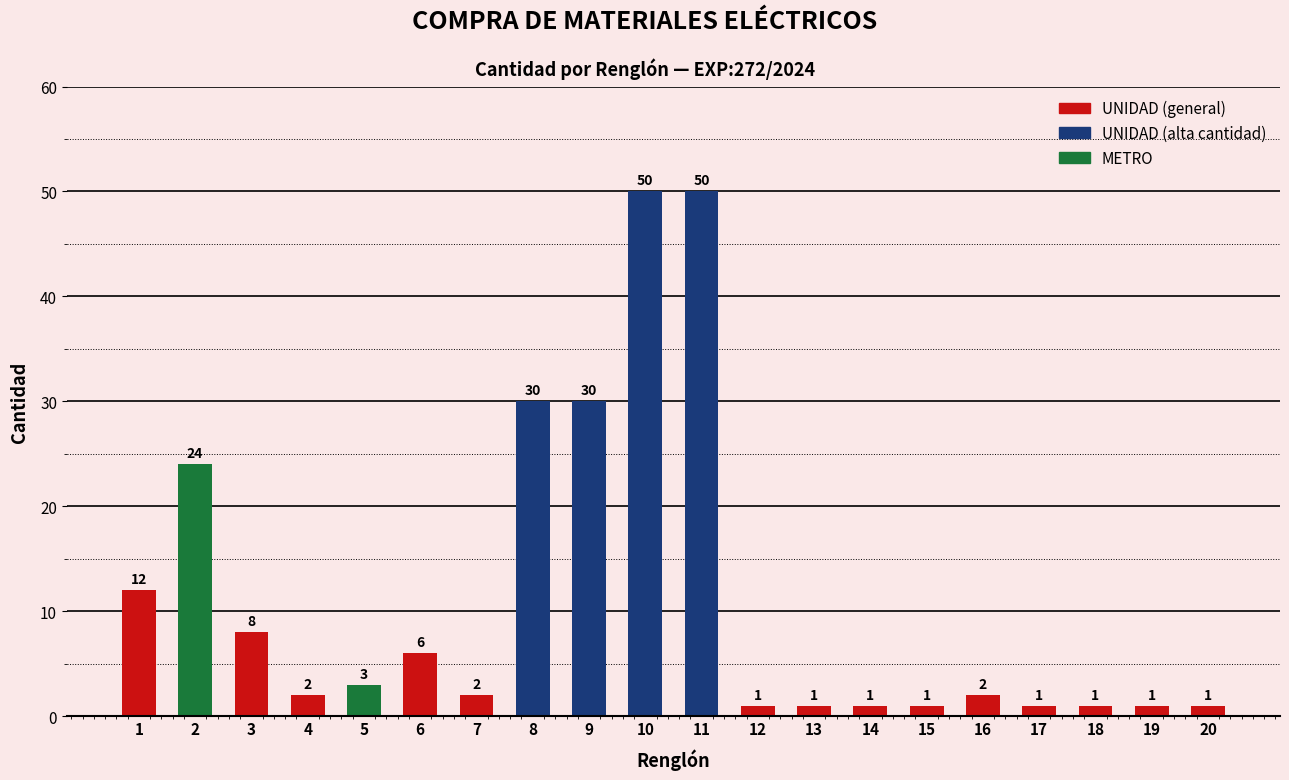

What is the maximum value shown in the chart?

50